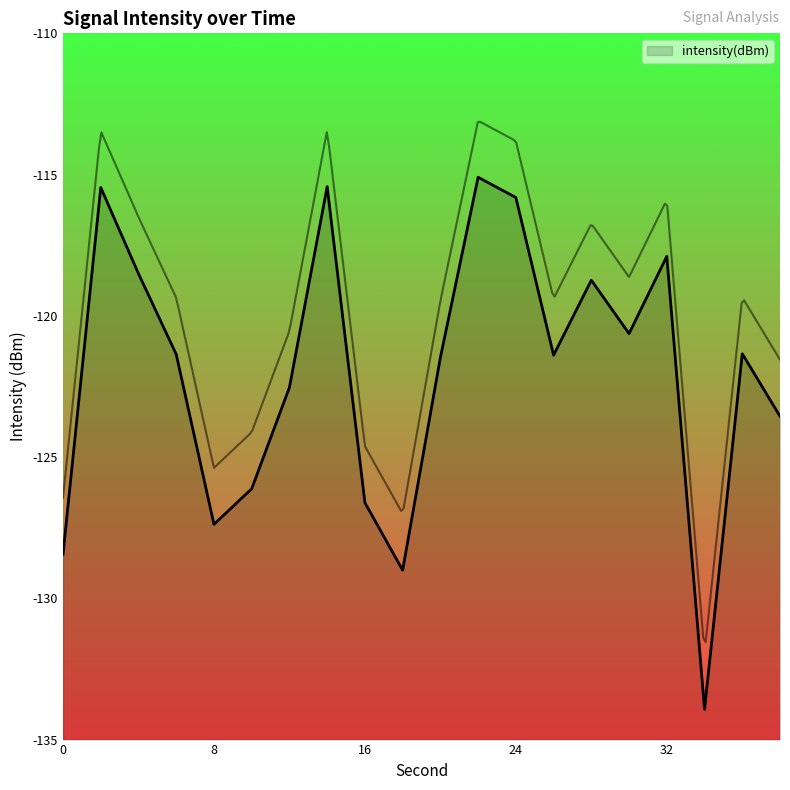

What is the sum of the values at 22 and 34?

-249.0